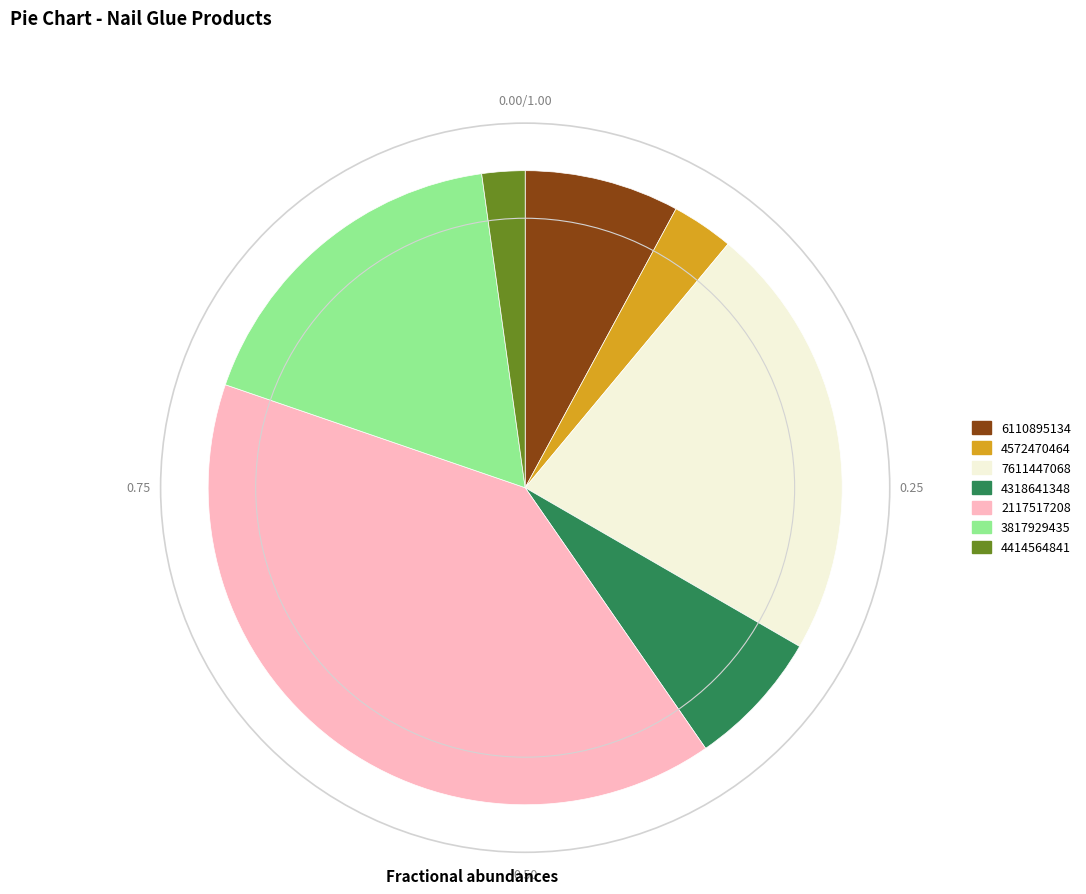

Between 4318641348 and 6110895134, which is larger?

6110895134